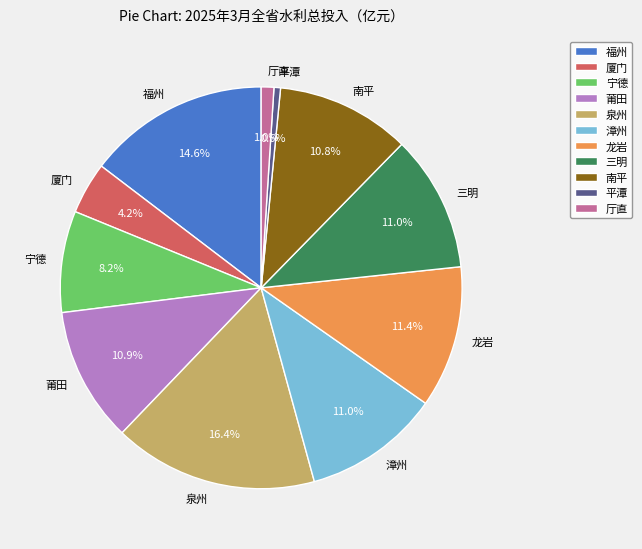

To the nearest percent, what percentage of the pie is 厦门?

4%